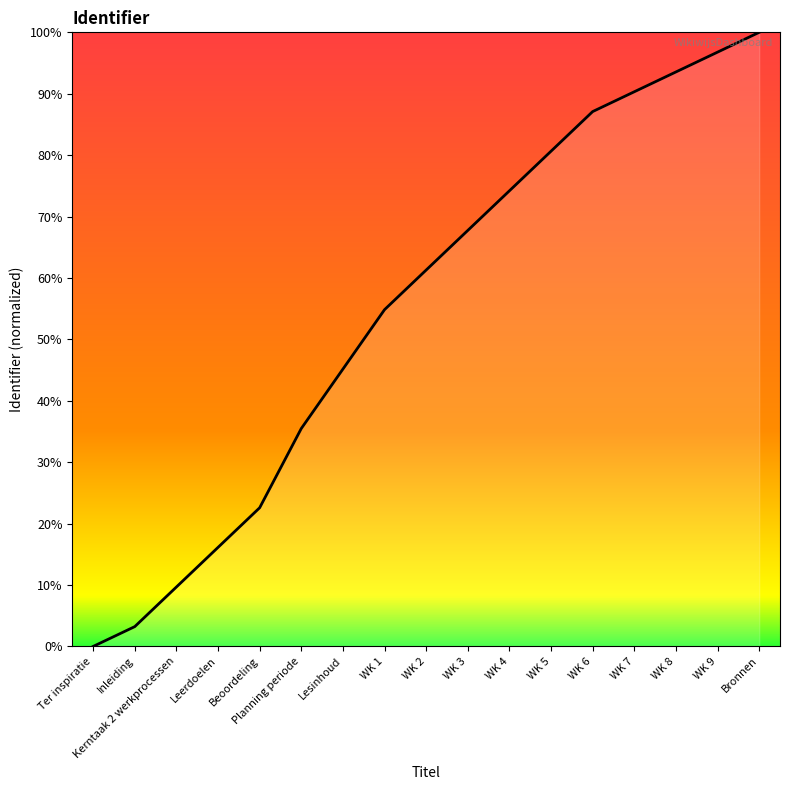

At which category does the chart reach its minimum across all series?

Ter inspiratie